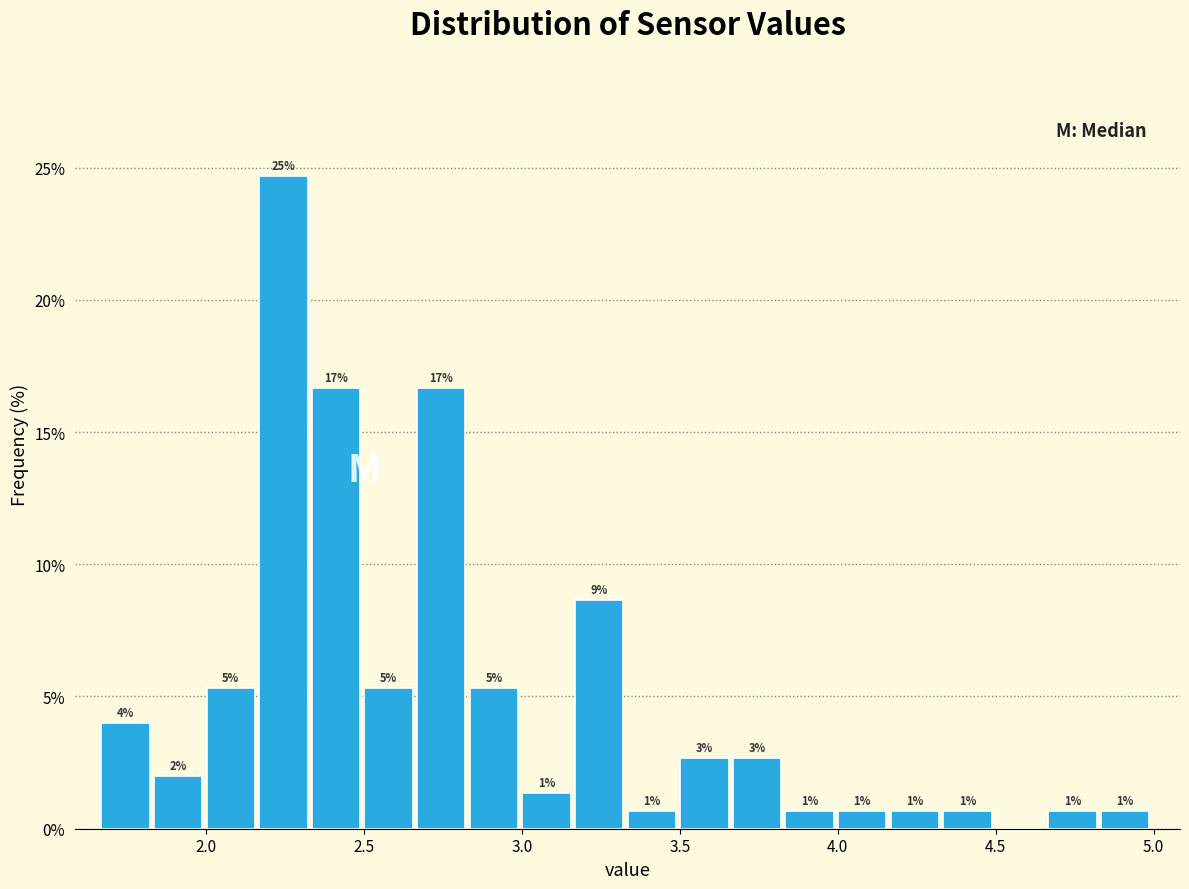

Read against the x-axis, roughly where is the centre of the tallest bar?

2.25